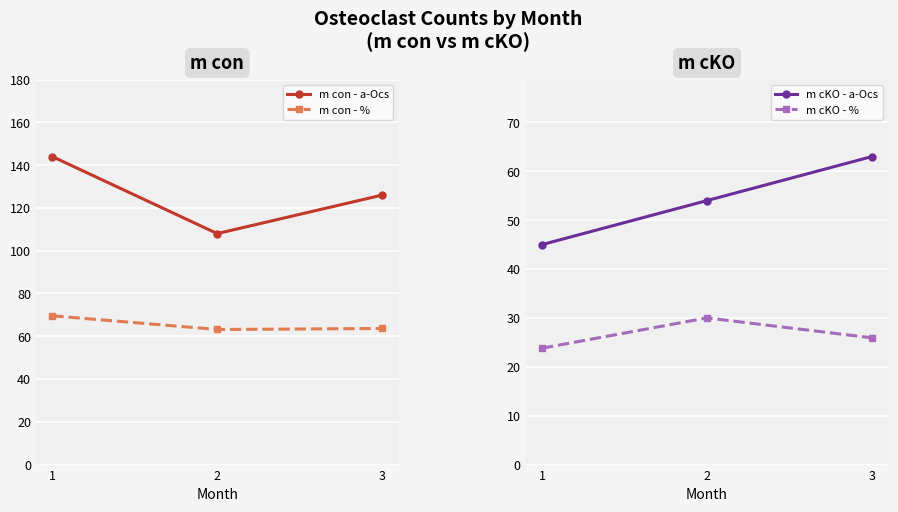

What is the difference between the m cKO - a-Ocs values at 1 and 3?

18.0